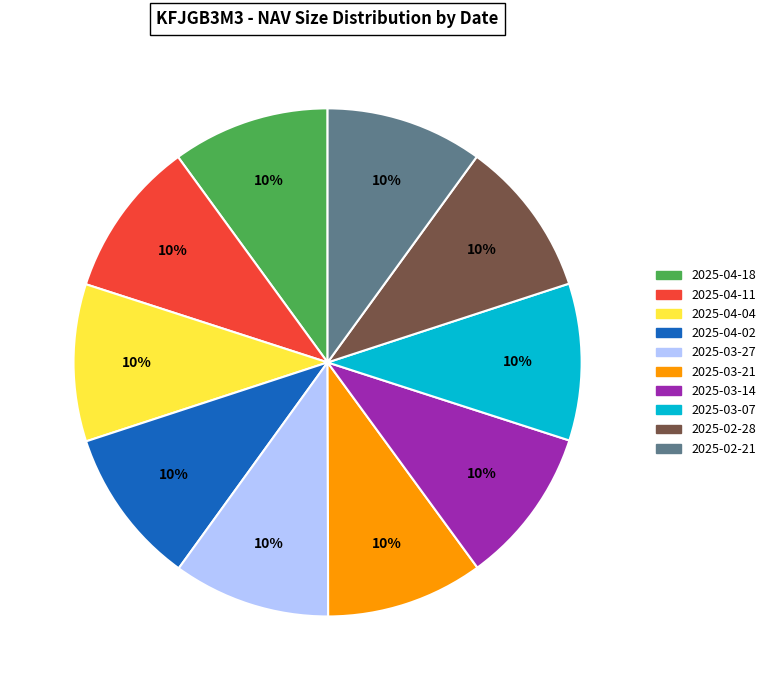

To the nearest percent, what is the combined percentage of 2025-02-28 and 2025-03-07?

20%